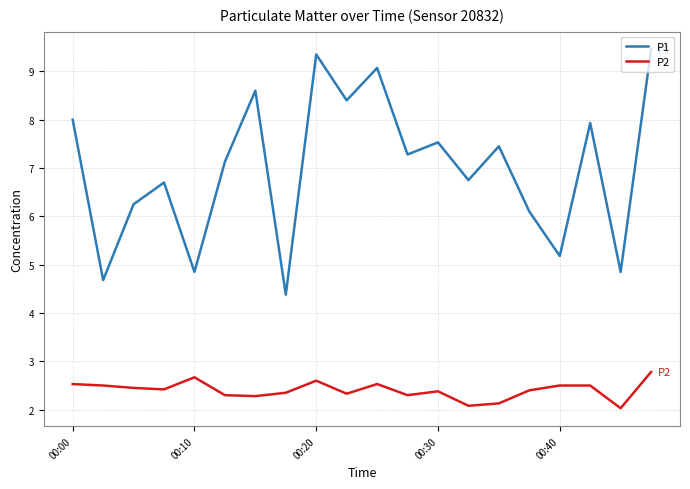

What is the smallest value displayed?

2.0